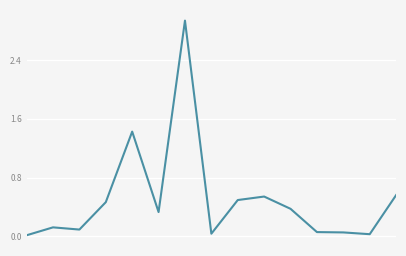

Does the chart have visible grid lines?

Yes